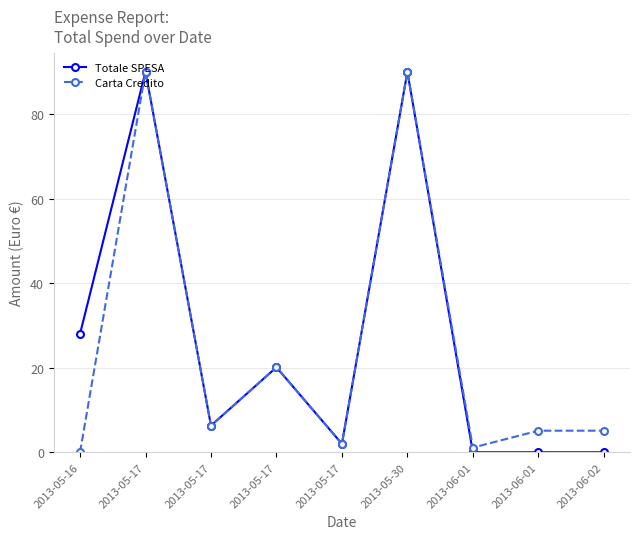

How many categories are shown in the chart?

9